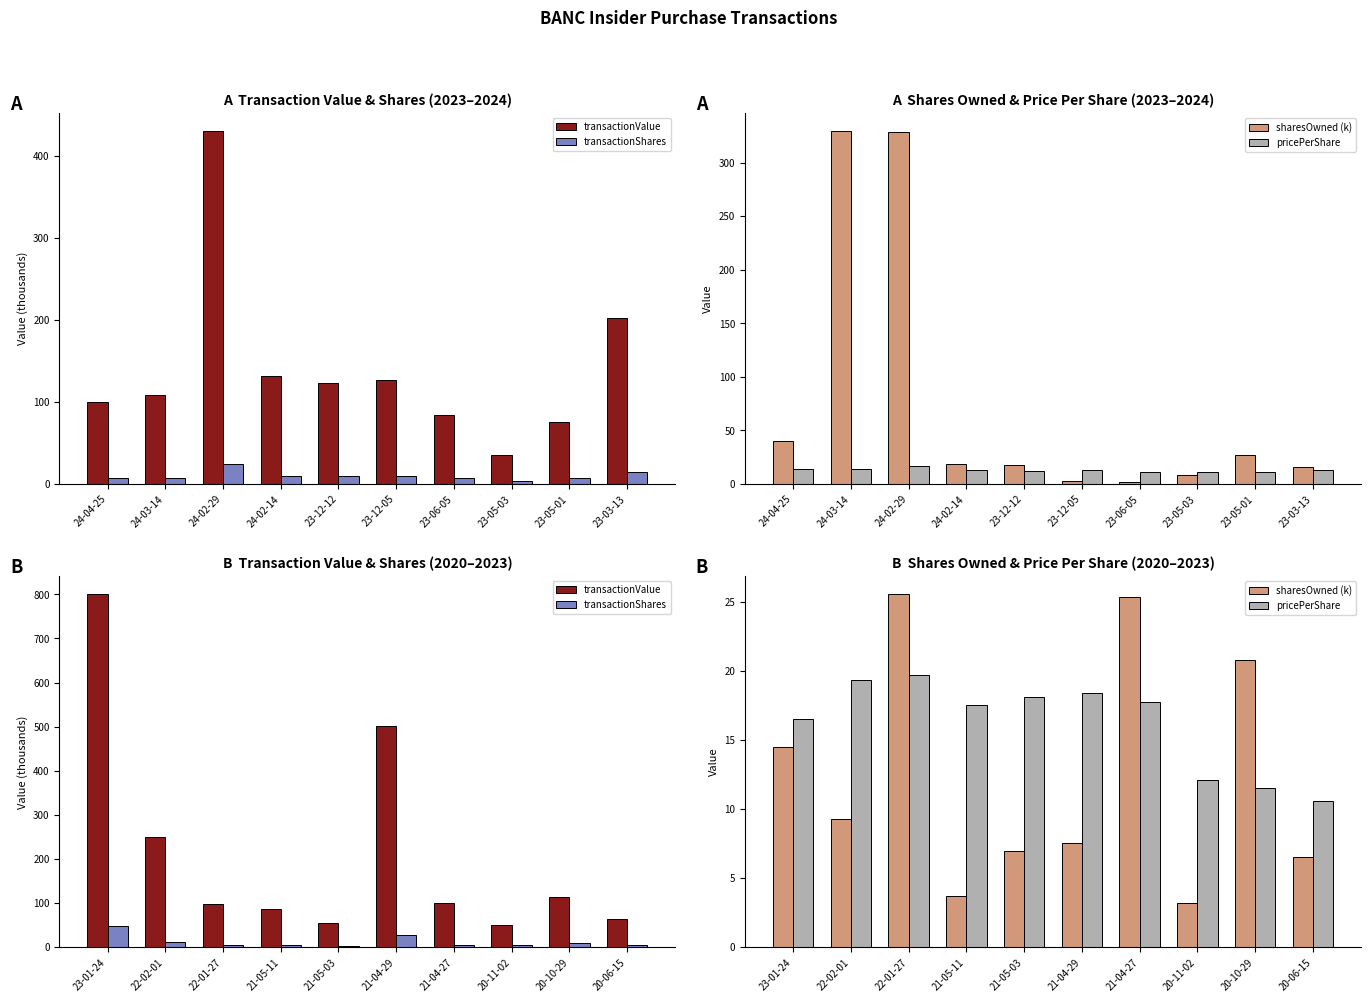

Reading left to right, extract all data points from this chart.

transactionValue: 800.8	249.2	98.8	87.8	54.3	500.9	99.4	50.9	115.0	63.4
transactionShares: 48.4	12.9	5.0	5.0	3.0	27.2	5.6	4.2	10.0	6.0
sharesOwned (k): 14.5	9.3	25.6	3.7	6.9	7.6	25.3	3.2	20.8	6.6
pricePerShare: 16.5	19.3	19.7	17.6	18.1	18.4	17.8	12.1	11.5	10.6